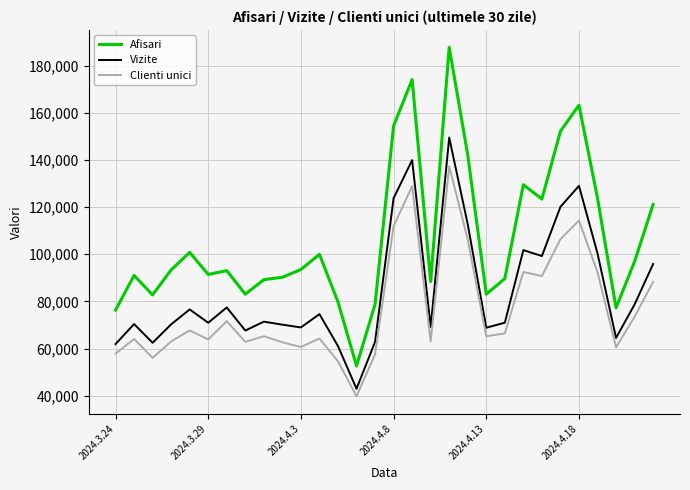

Which series has the largest total across all categories?

Afisari